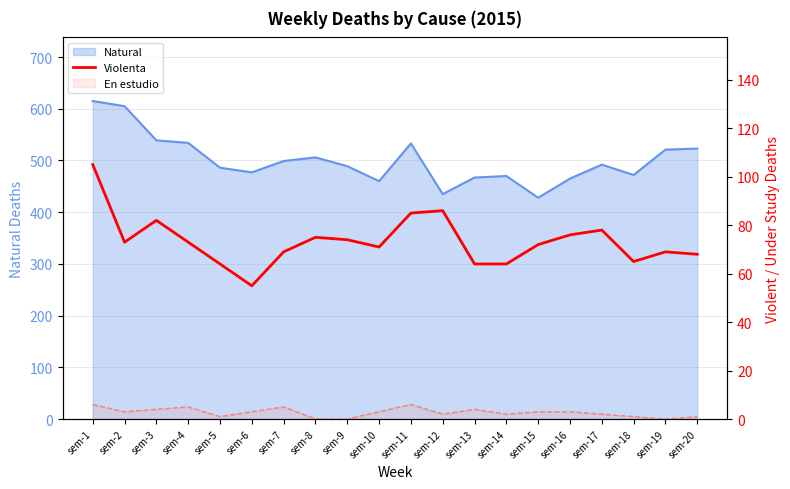

How many values are below 73?

10